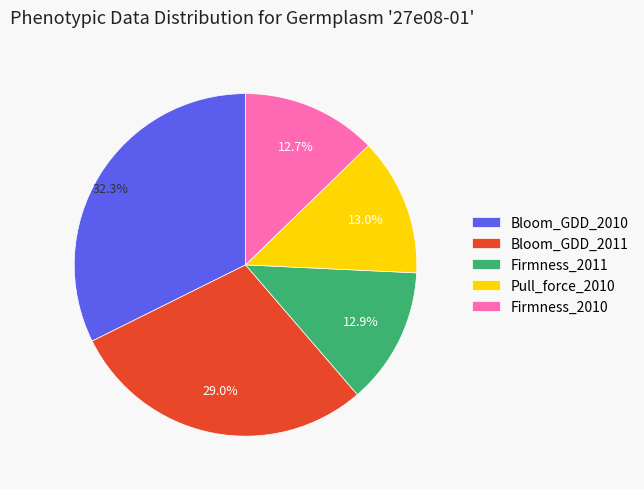

What percentage is the Pull_force_2010 slice, to the nearest percent?

13%